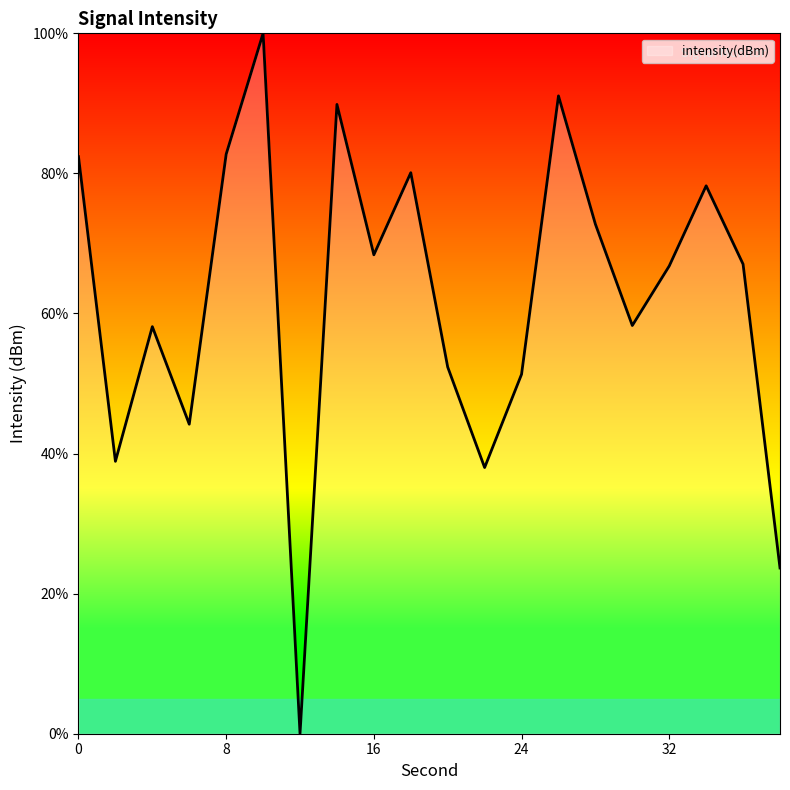

What is the greatest value displayed?

100.0